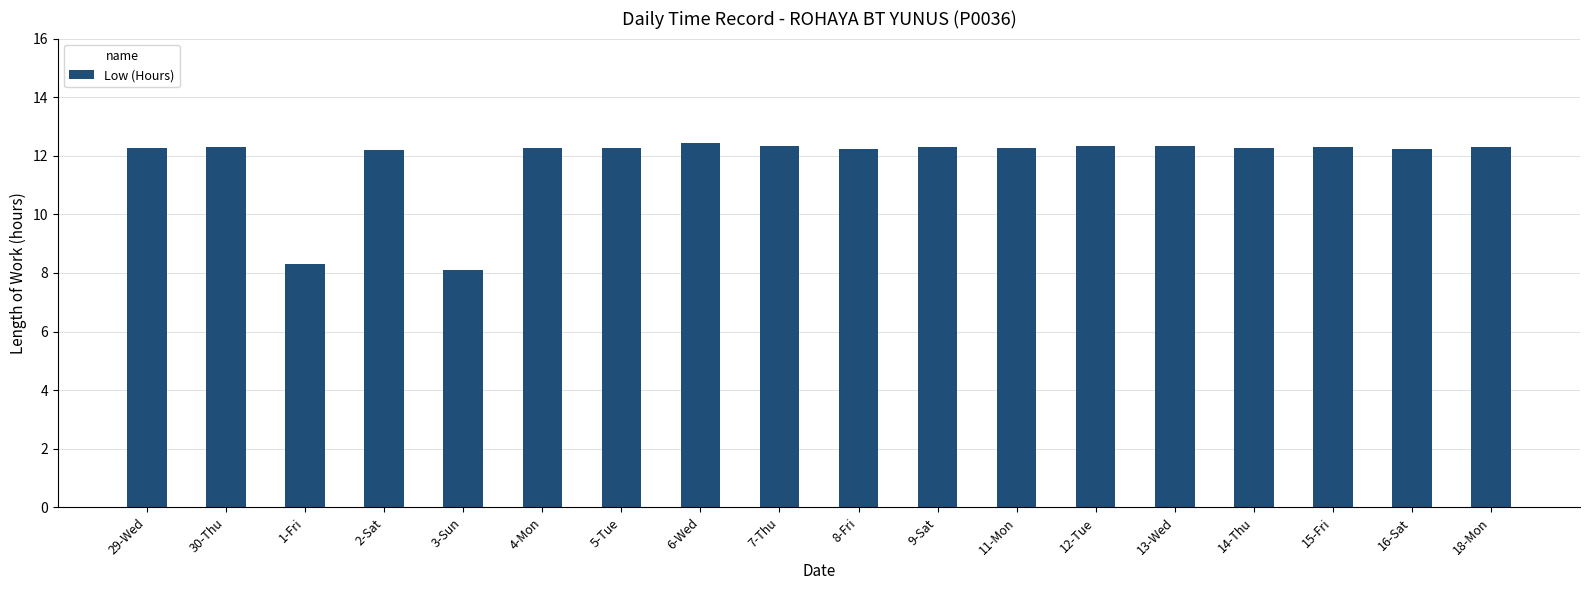

Are the bars grouped side by side (vs. stacked)?

No